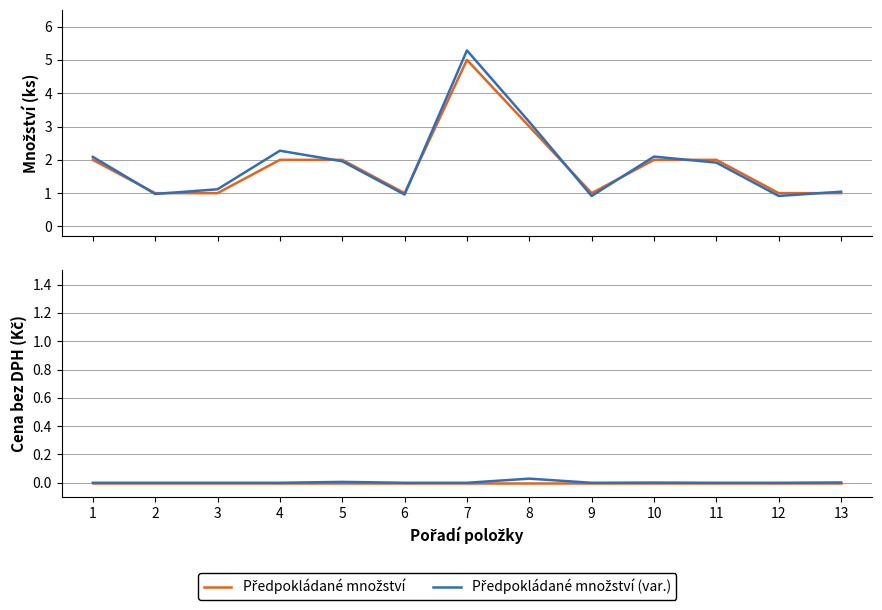

What is the sum of the Předpokládané množství (var.) values at 8 and 9?

4.1